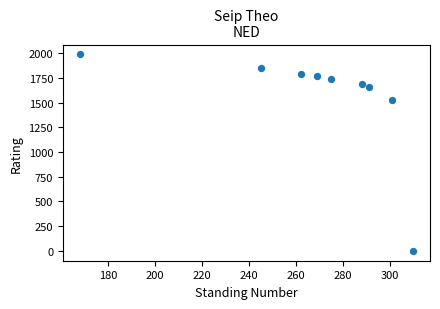

What is the range of Y values (max minus min)?

1987